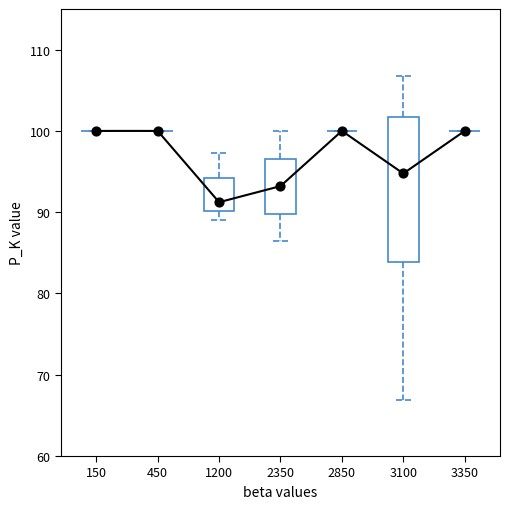

Which has a higher value, 2350 or 2850?

2850